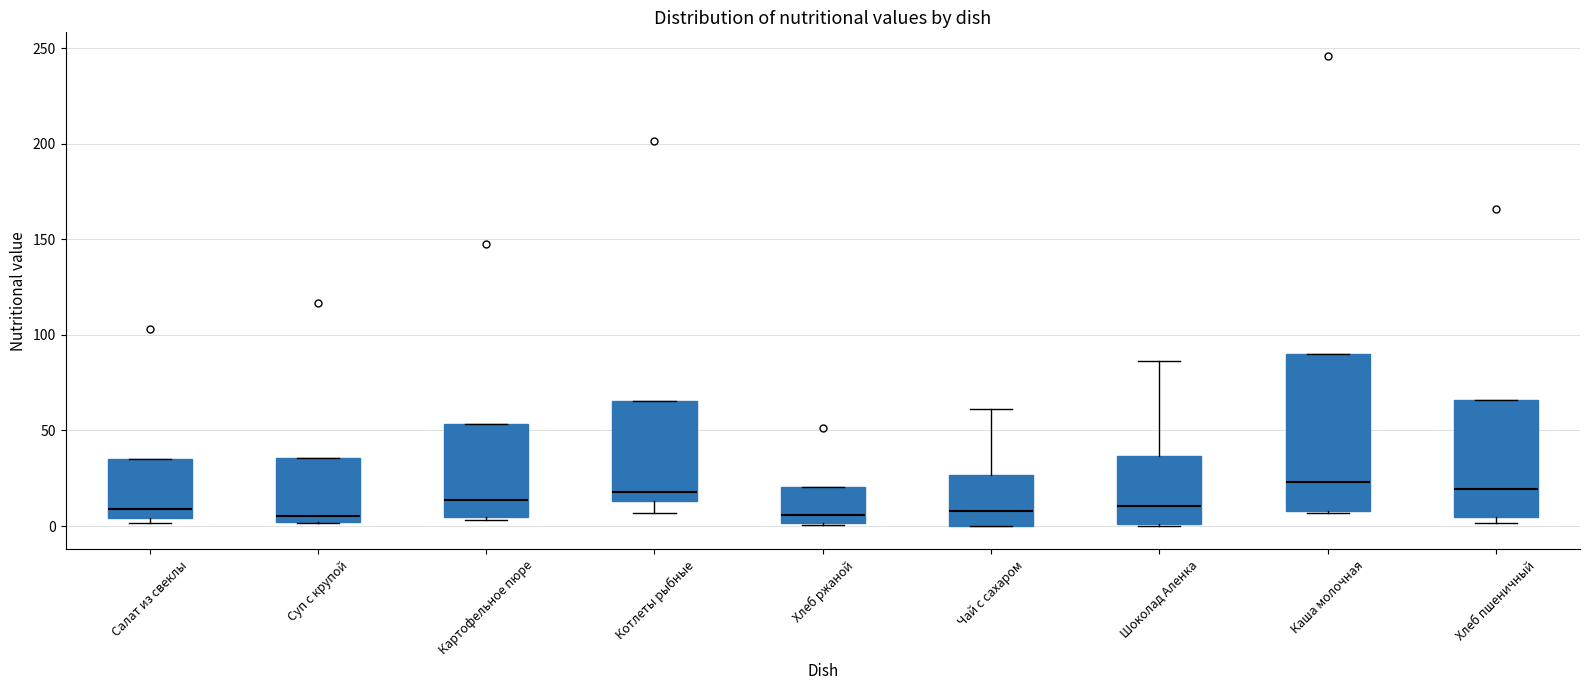

Reading left to right, transcribe this box plot: for each box, give where its median line is, the range the box spans, and where its two whiskers end, as read against the y-axis. The values are not printed on the chart, so give them approximately, as read against the axis.

Салат из свеклы: median 10, box 5 to 35, whiskers 0 to 35
Суп с крупой: median 5, box 0 to 35, whiskers 0 to 35
Картофельное пюре: median 15, box 5 to 55, whiskers 5 to 55
Котлеты рыбные: median 20, box 15 to 65, whiskers 5 to 65
Хлеб ржаной: median 5, box 0 to 20, whiskers 0 to 20
Чай с сахаром: median 10, box 0 to 25, whiskers 0 to 60
Шоколад Аленка: median 10, box 0 to 35, whiskers 0 to 85
Каша молочная: median 25, box 10 to 90, whiskers 5 to 90
Хлеб пшеничный: median 20, box 5 to 65, whiskers 0 to 65